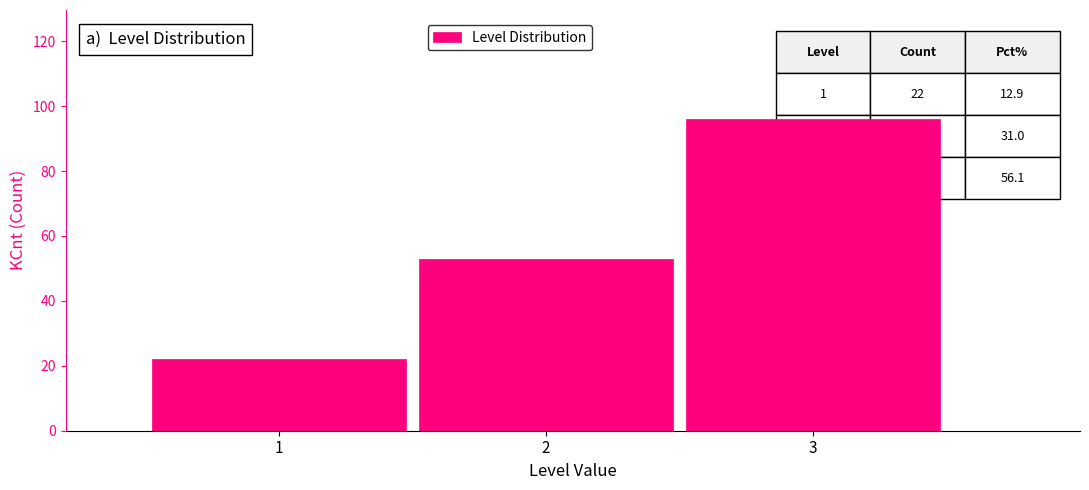

Over which range of the x-axis is the bar tallest?

2.5 to 3.5